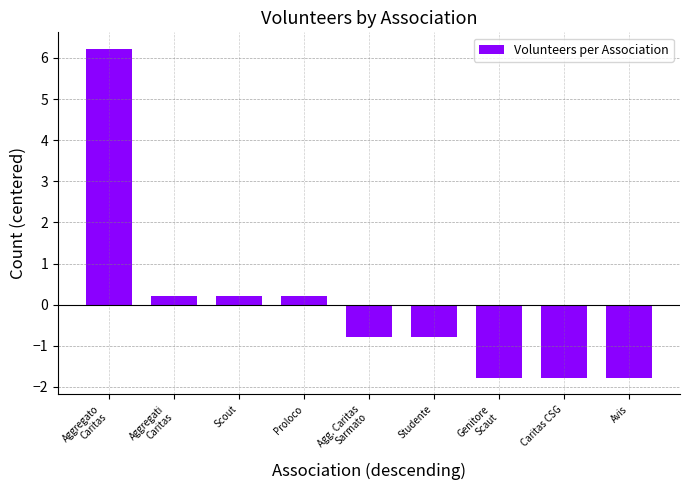

What position from the left is Aggregato
Caritas?

1